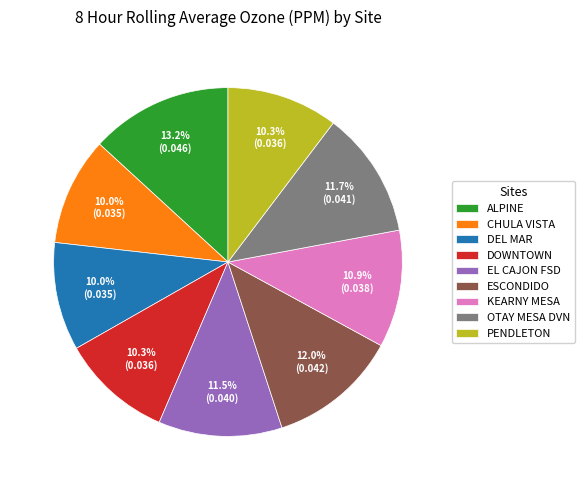

Does KEARNY MESA represent more than half of the total?

No